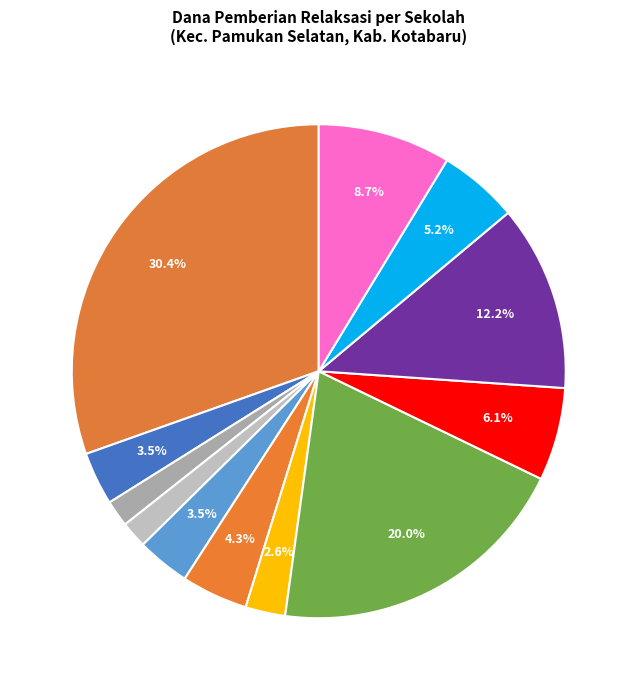

Count the number of slices in the pie.

12